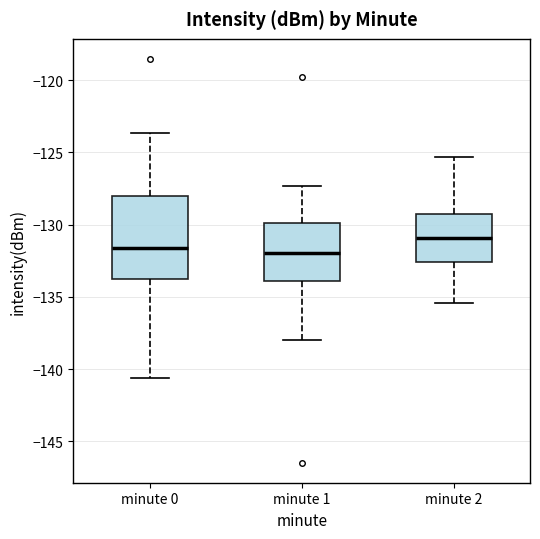

Comparing the boxes themselves (not the whiskers), which one is the tallest?

minute 0